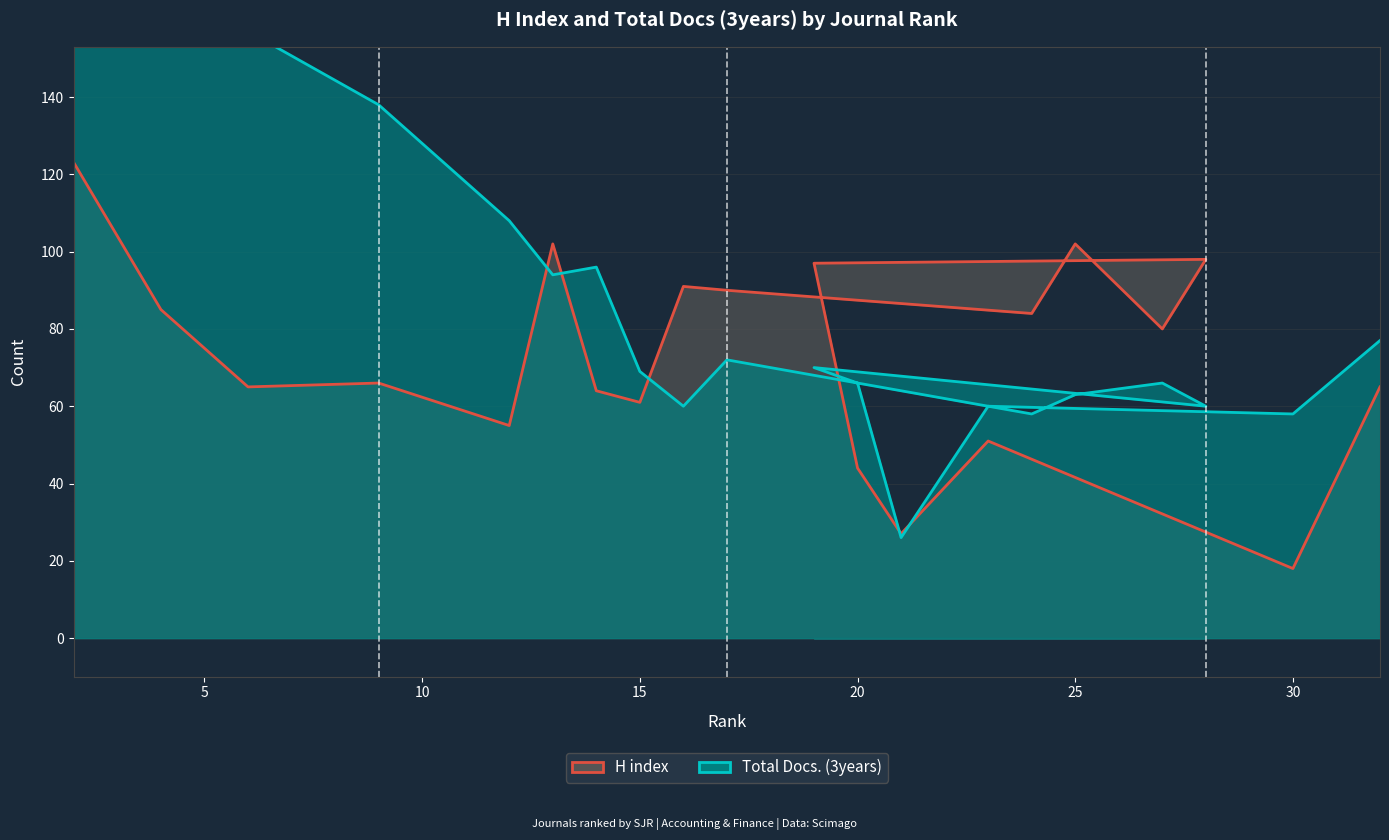

Does the chart have visible grid lines?

Yes